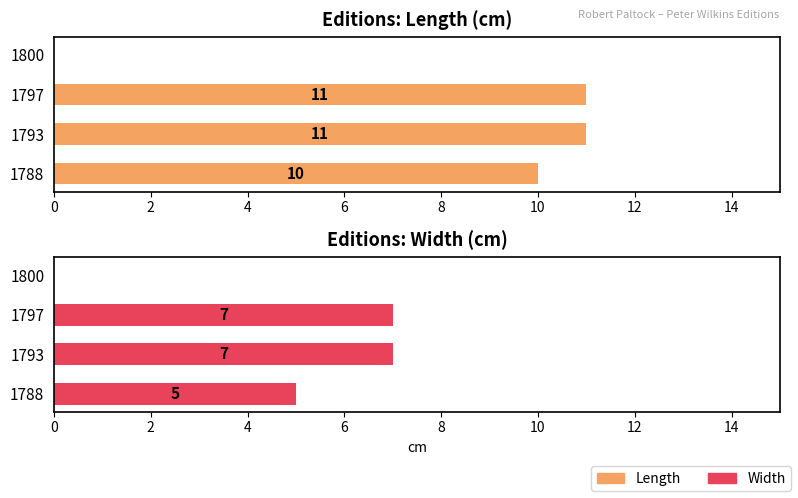

Which series changed the most between 1797 and 1800?

Length